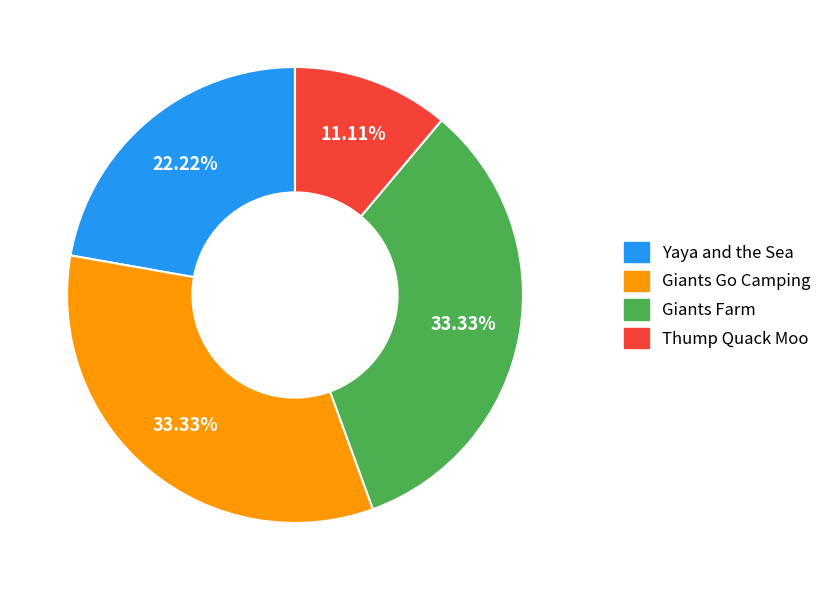

Is there any slice that represents more than half of the pie?

No